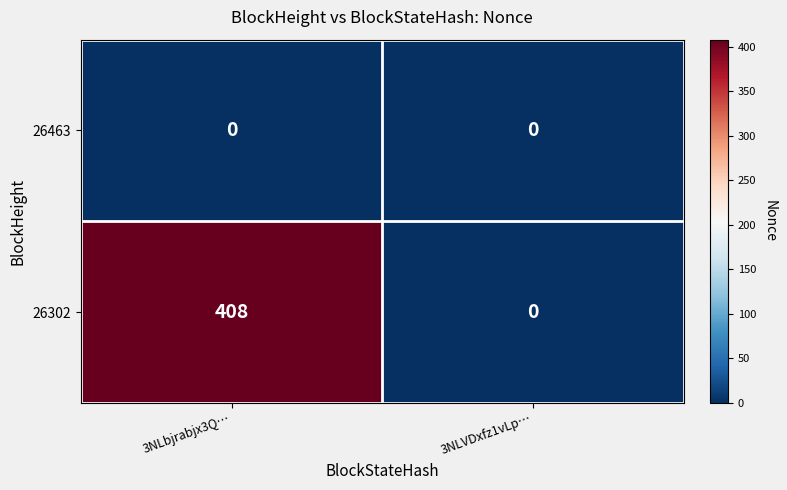

At 3NLbjrabjx3Q…, list the series in order from smallest to largest.

26463, 26302